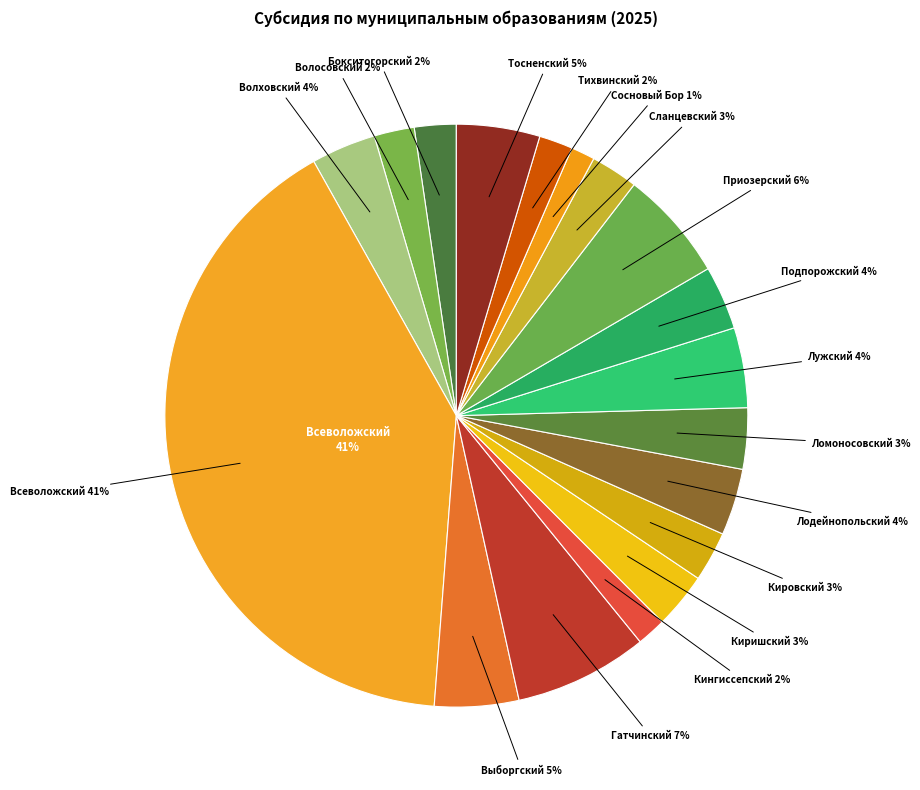

True or false: Волосовский accounts for 2% of the total.

True